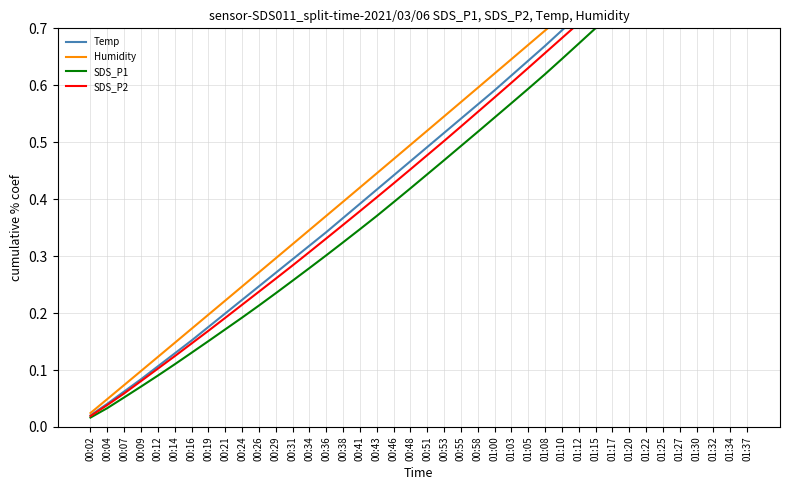

What is the total value across all series at 00:02?

0.1